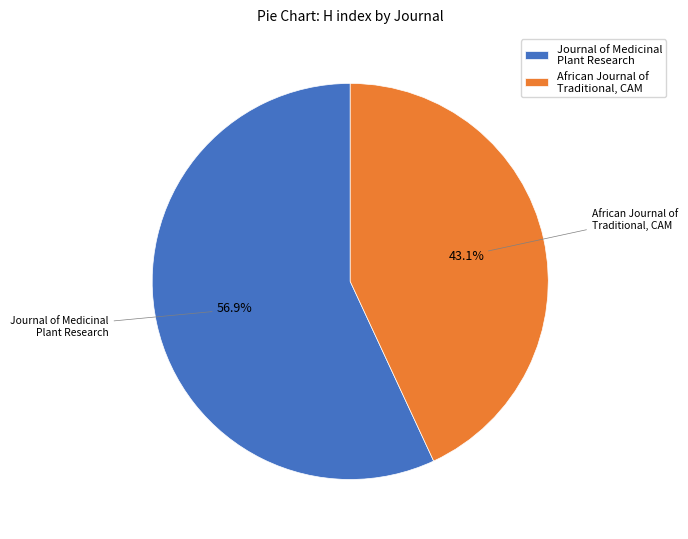

To the nearest percent, what percentage of the pie is Journal of Medicinal Plant Research?

57%